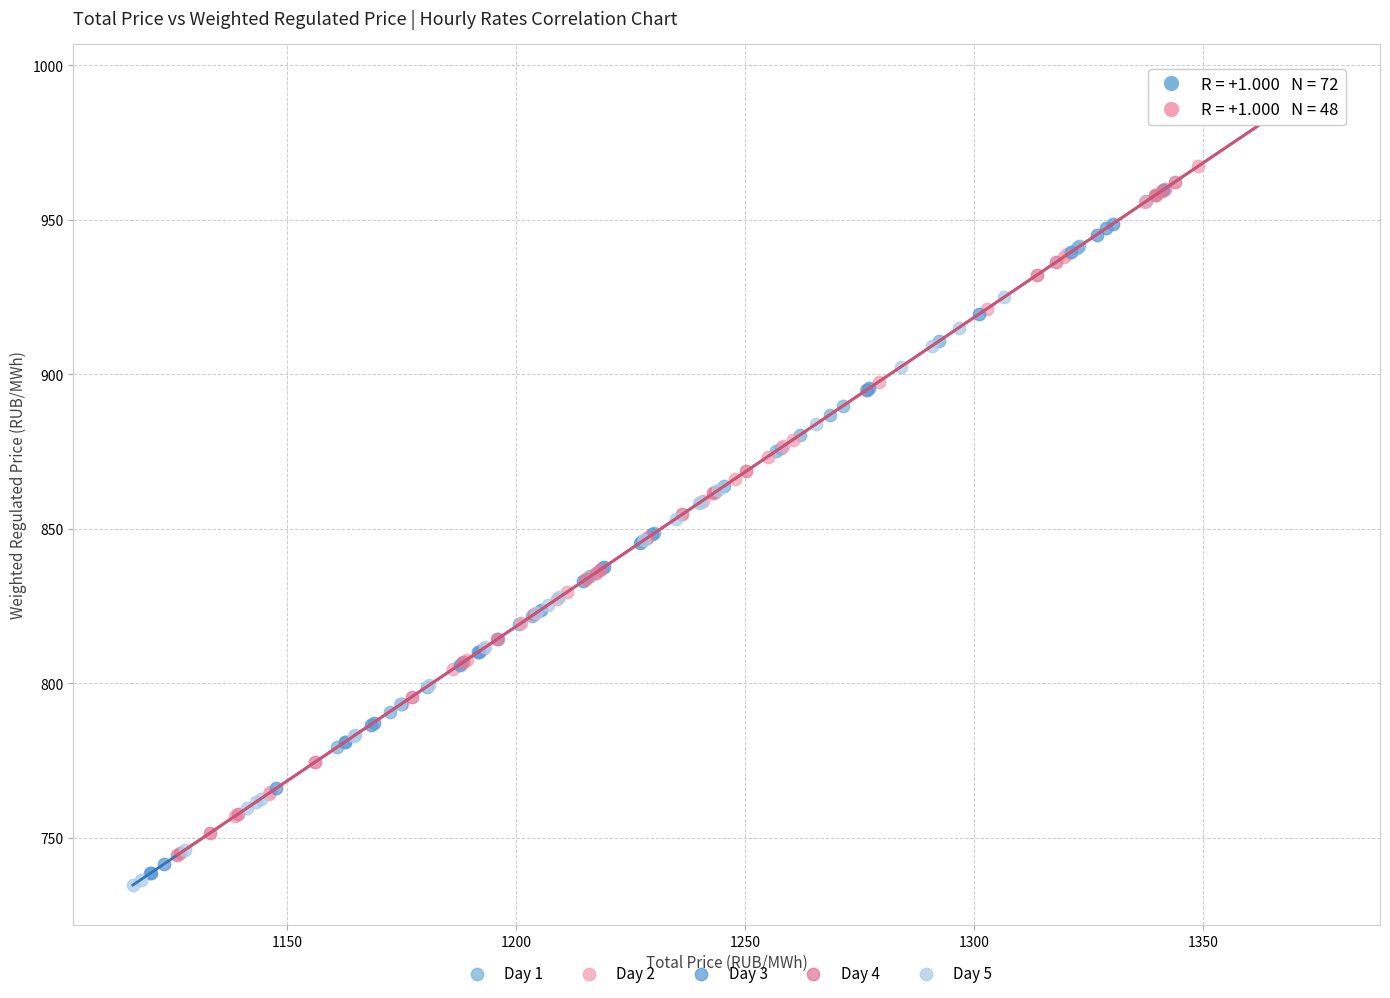

Which series has the largest Y range (max minus min)?

Day 4